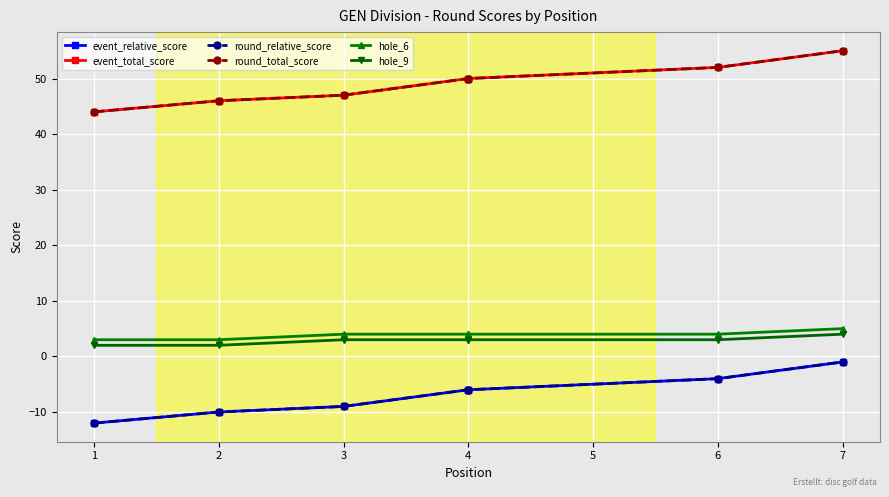

What is the spread (max minus min) of values at 7?

56